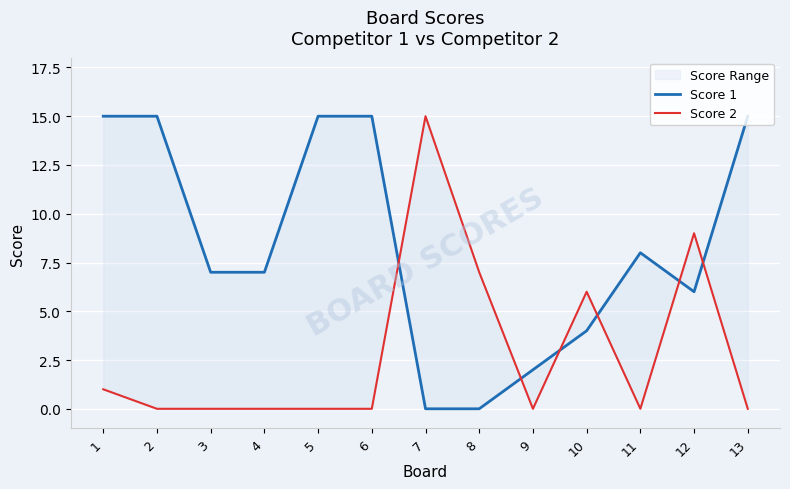

At which category is the sum across all series the highest?

1